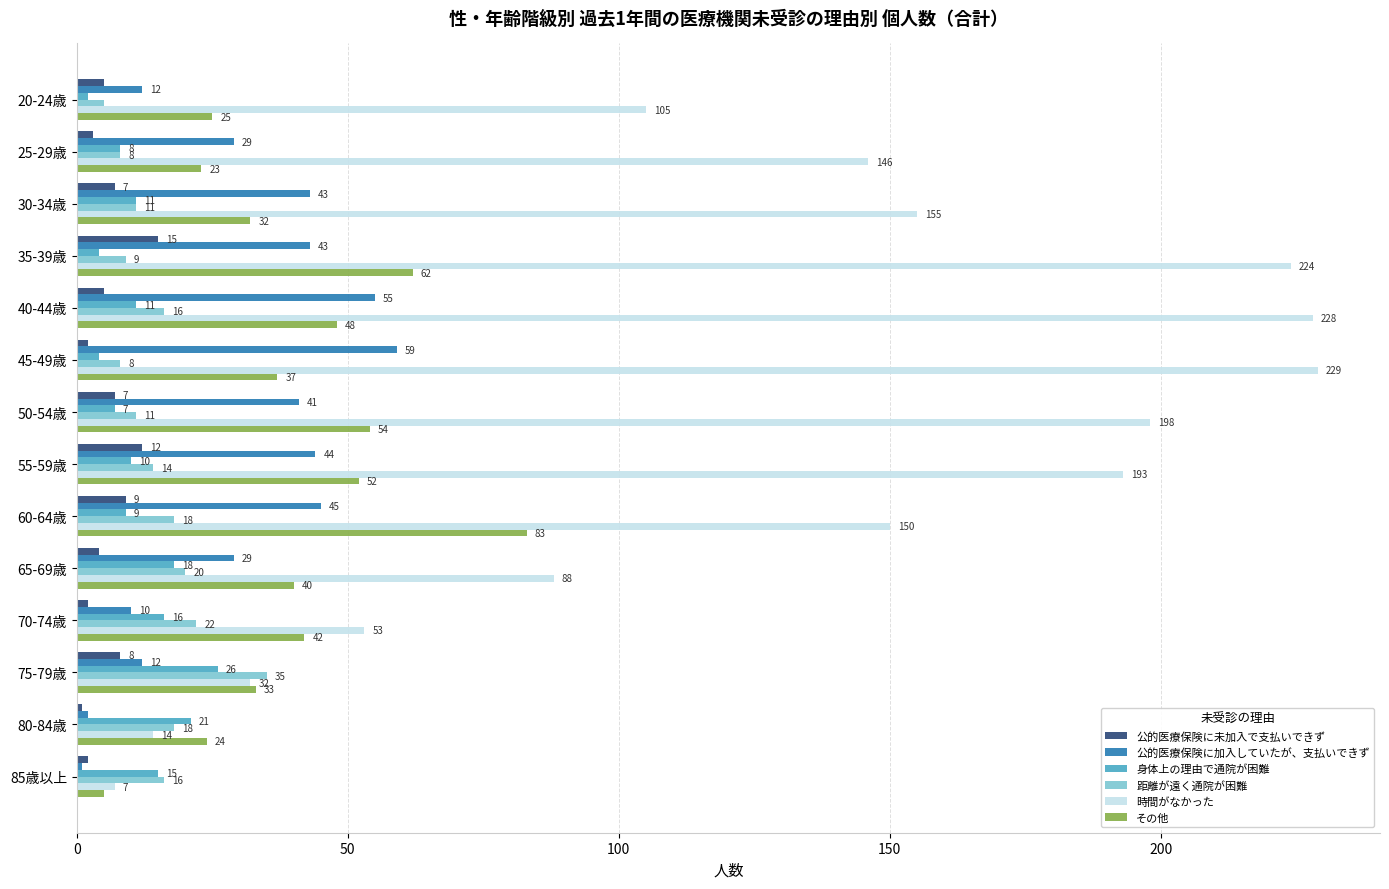

What is the maximum value shown in the chart?

229